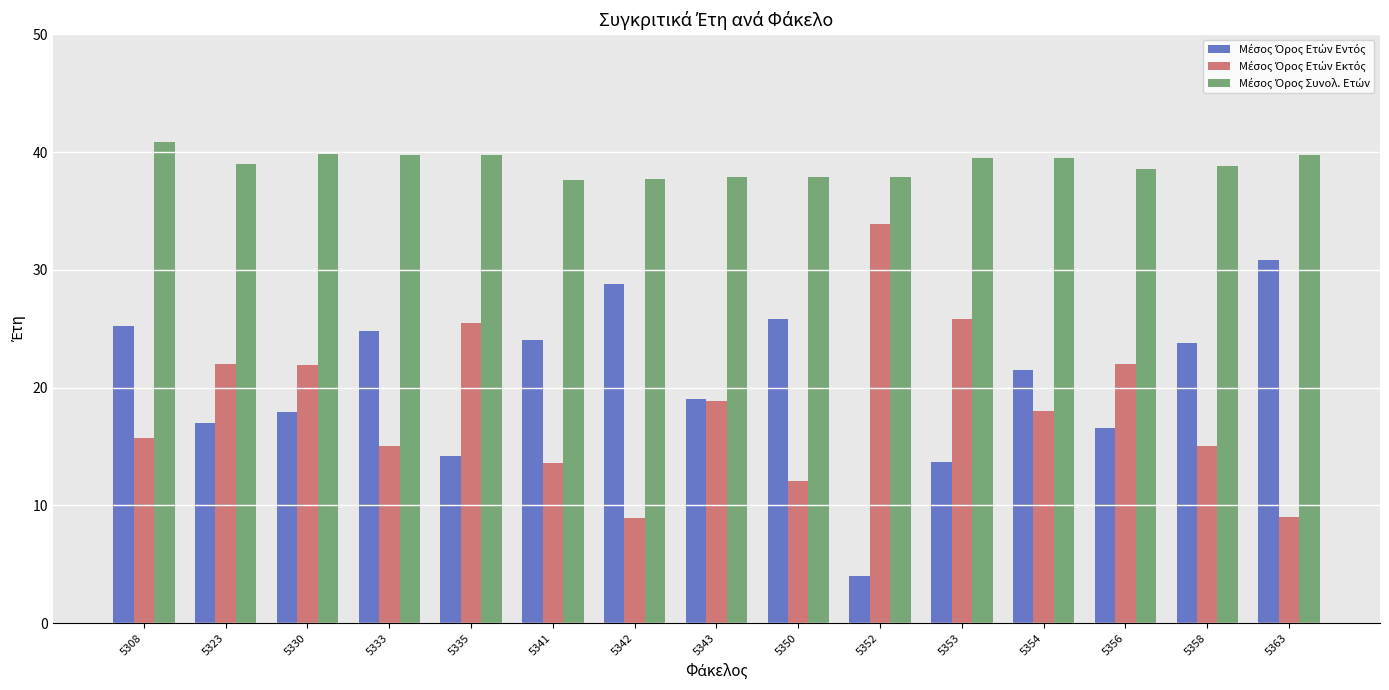

What is the spread (max minus min) of values at 5363?

30.8